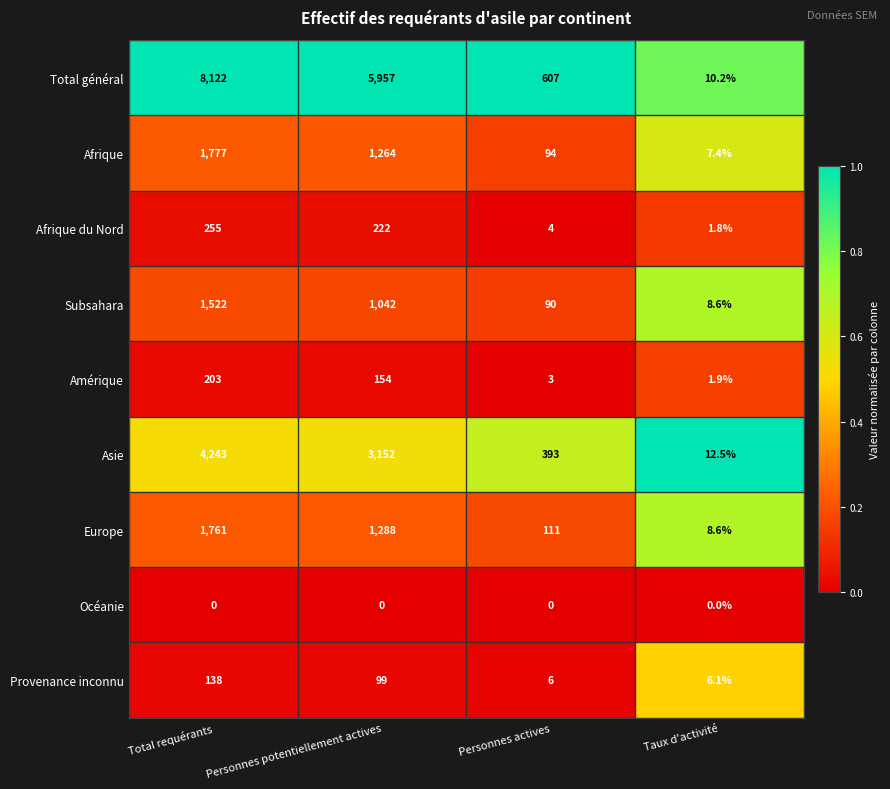

What is the difference between the Asie values at Total requérants and Personnes actives?

3850.0